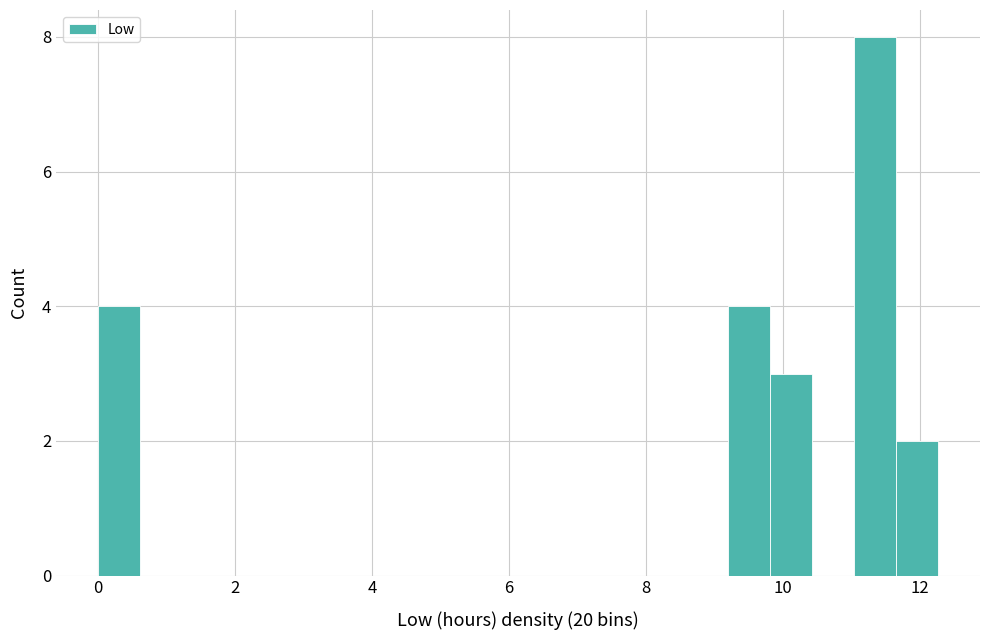

Around what value on the x-axis is the tallest bar? Give the approximate position of its centre, as read against the axis.

11.4